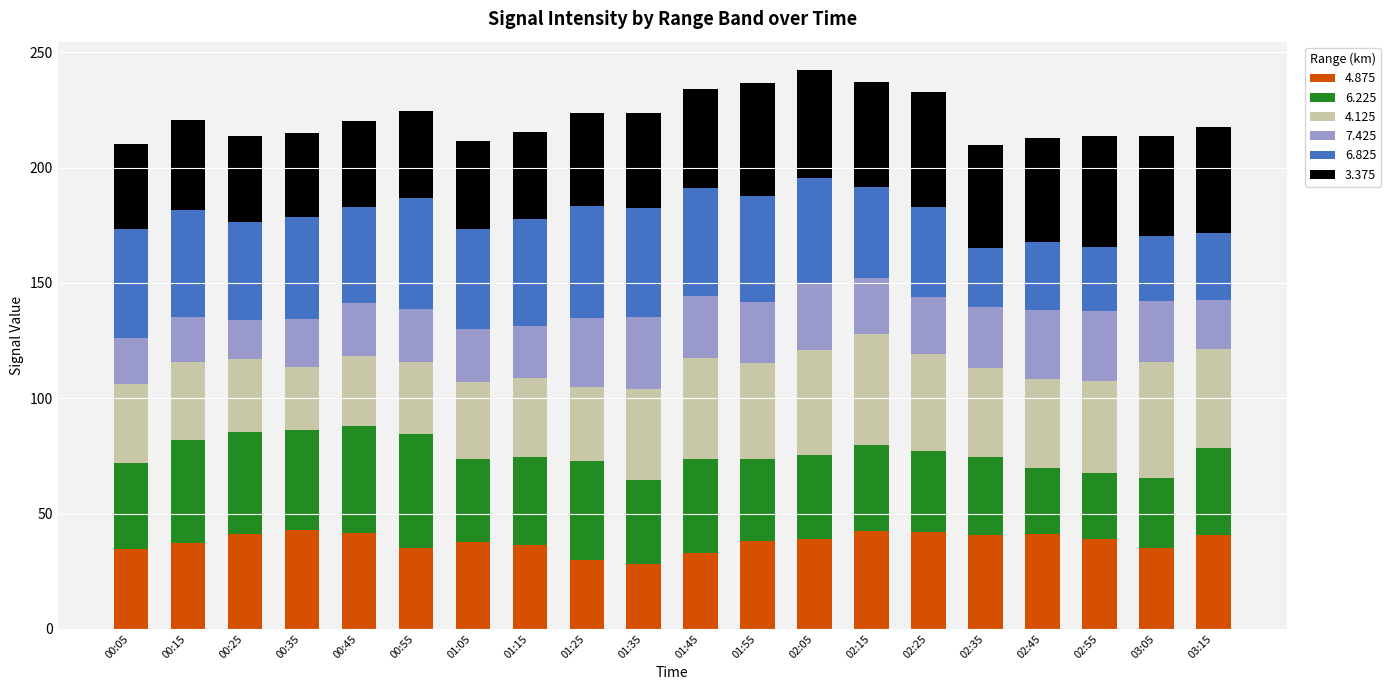

What is the minimum value for 4.875?

28.1